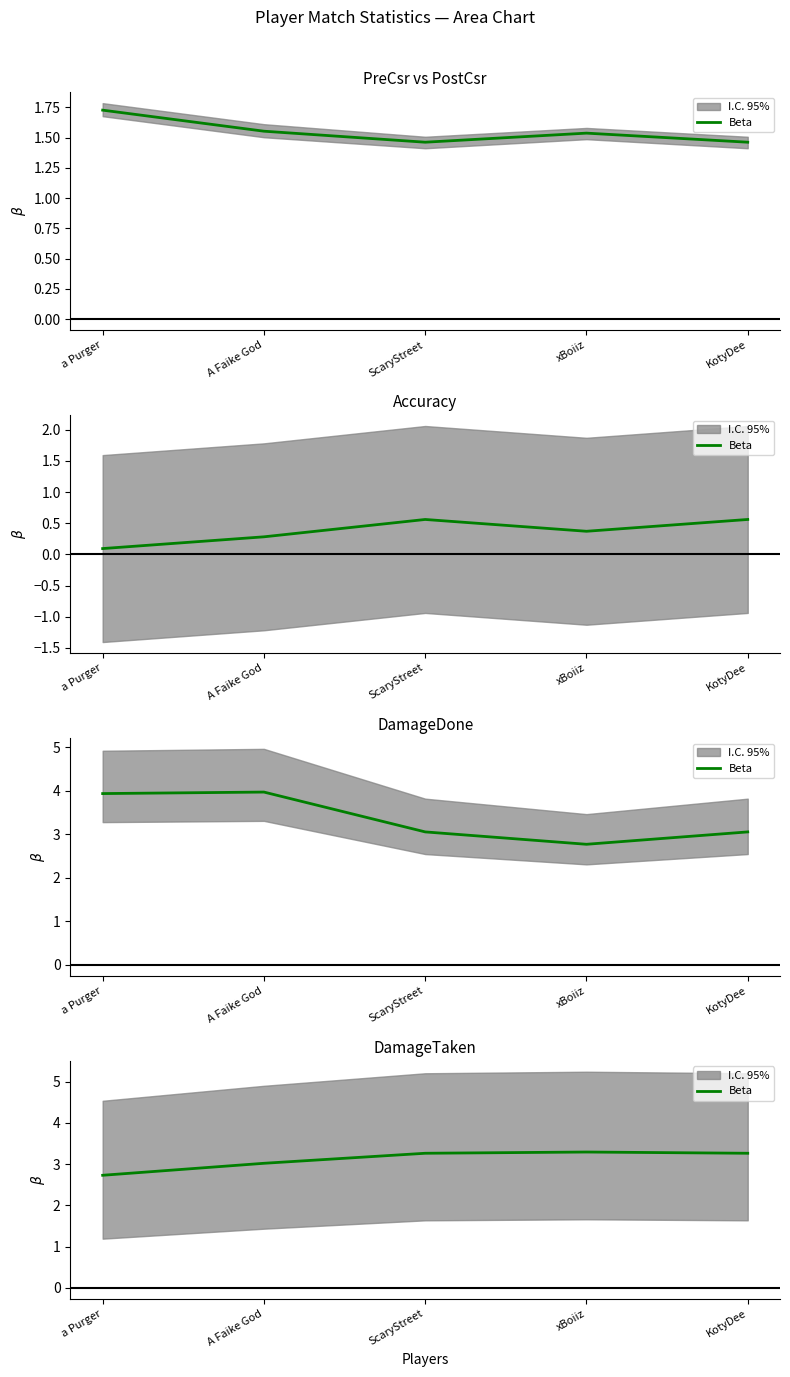

Rank the categories by value from lowest to highest.

a Purger, A Faike God, ScaryStreet, KotyDee, xBoiiz